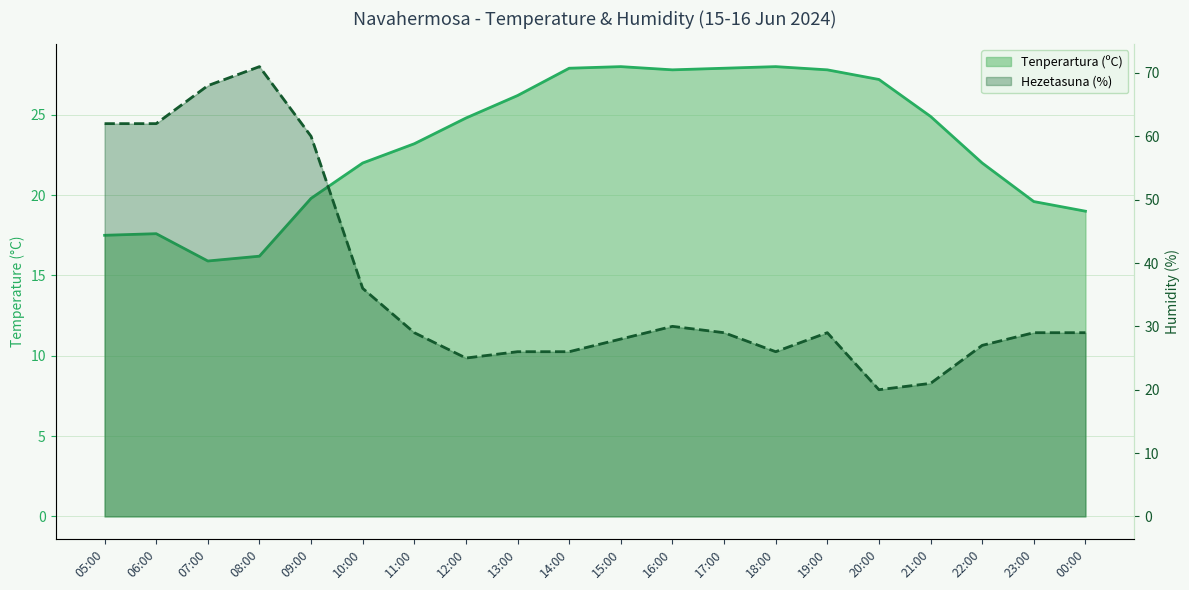

Reading right to left, what are all the values shown in this chart?

Tenperartura (ºC): 00:00=19.0	23:00=19.6	22:00=22.0	21:00=24.9	20:00=27.2	19:00=27.8	18:00=28.0	17:00=27.9	16:00=27.8	15:00=28.0	14:00=27.9	13:00=26.2	12:00=24.8	11:00=23.2	10:00=22.0	09:00=19.8	08:00=16.2	07:00=15.9	06:00=17.6	05:00=17.5
Hezetasuna (%): 00:00=29.0	23:00=29.0	22:00=27.0	21:00=21.0	20:00=20.0	19:00=29.0	18:00=26.0	17:00=29.0	16:00=30.0	15:00=28.0	14:00=26.0	13:00=26.0	12:00=25.0	11:00=29.0	10:00=36.0	09:00=60.0	08:00=71.0	07:00=68.0	06:00=62.0	05:00=62.0